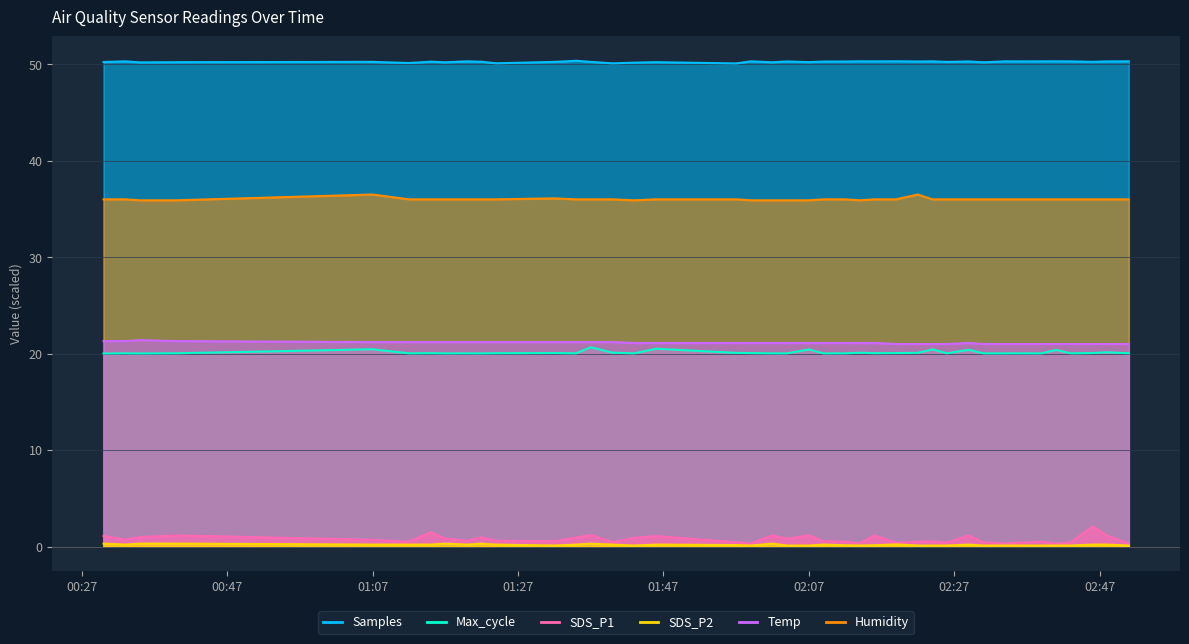

What is the sum of all Samples values?

2010.3